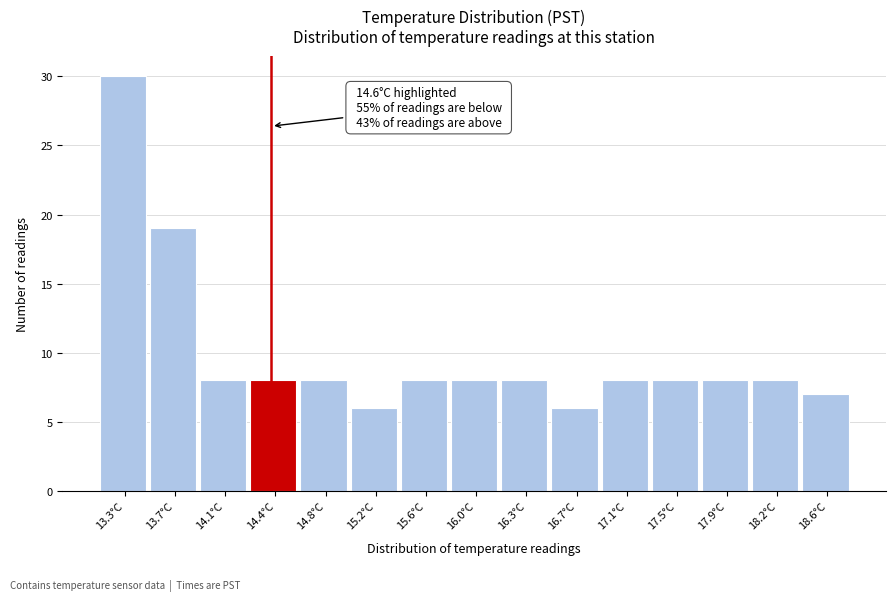

Reading left to right, what are all the values shown in this chart?

13.3°C=30	13.7°C=19	14.1°C=8	14.4°C=8	14.8°C=8	15.2°C=6	15.6°C=8	16.0°C=8	16.3°C=8	16.7°C=6	17.1°C=8	17.5°C=8	17.9°C=8	18.2°C=8	18.6°C=7